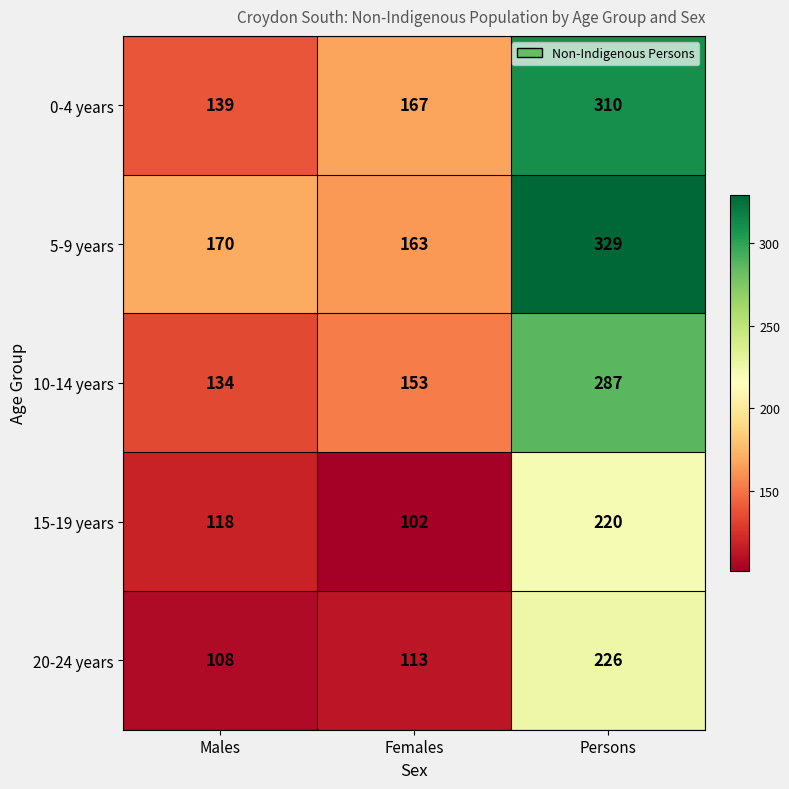

What is the difference between the highest and lowest values at Persons?

109